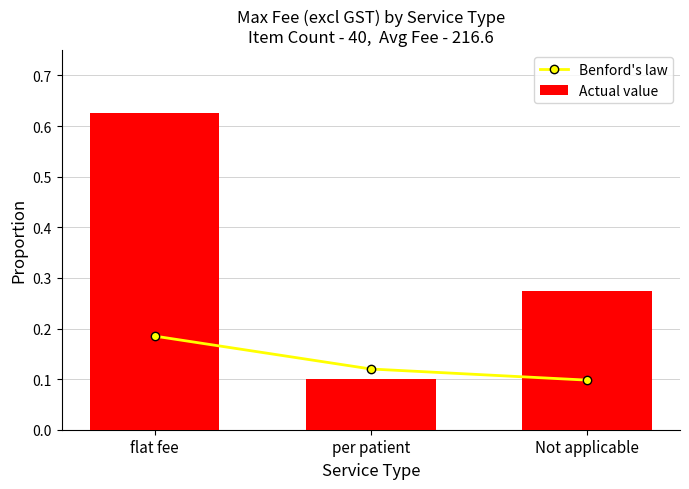

The Actual value series shows 0.1 at Not applicable. True or false?

False